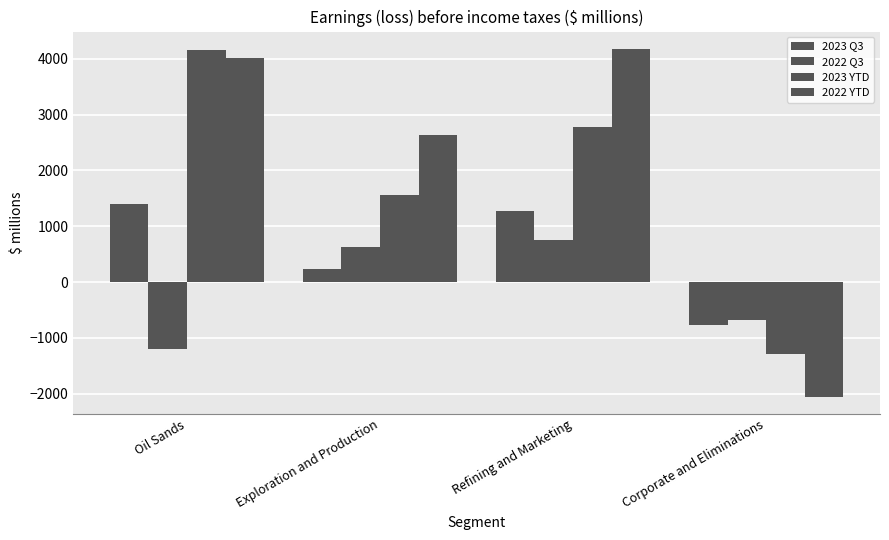

How many bars are there in total?

16